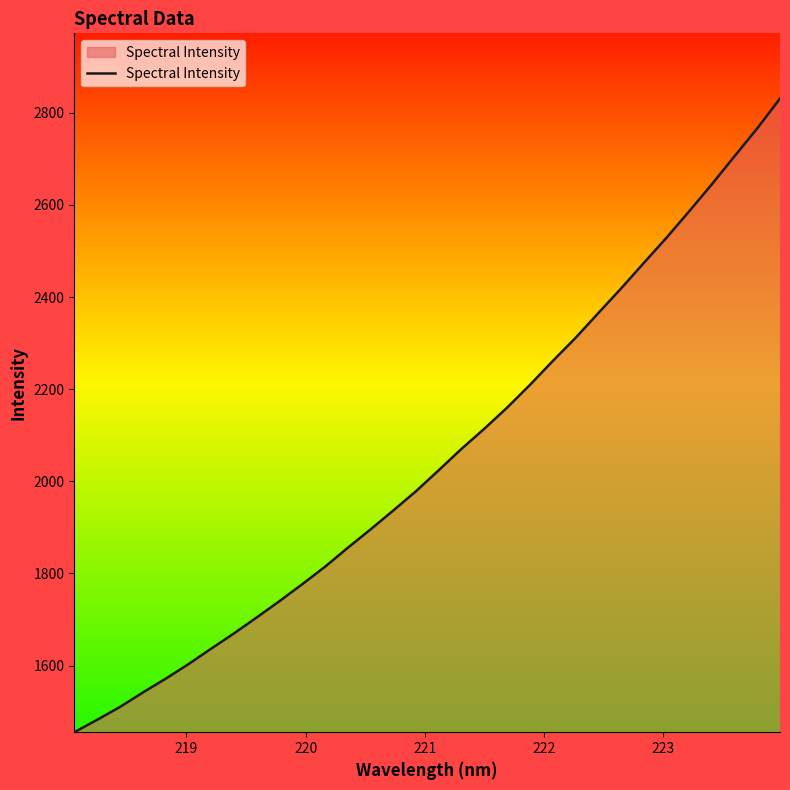

Does the chart display data point markers on the line(s)?

No